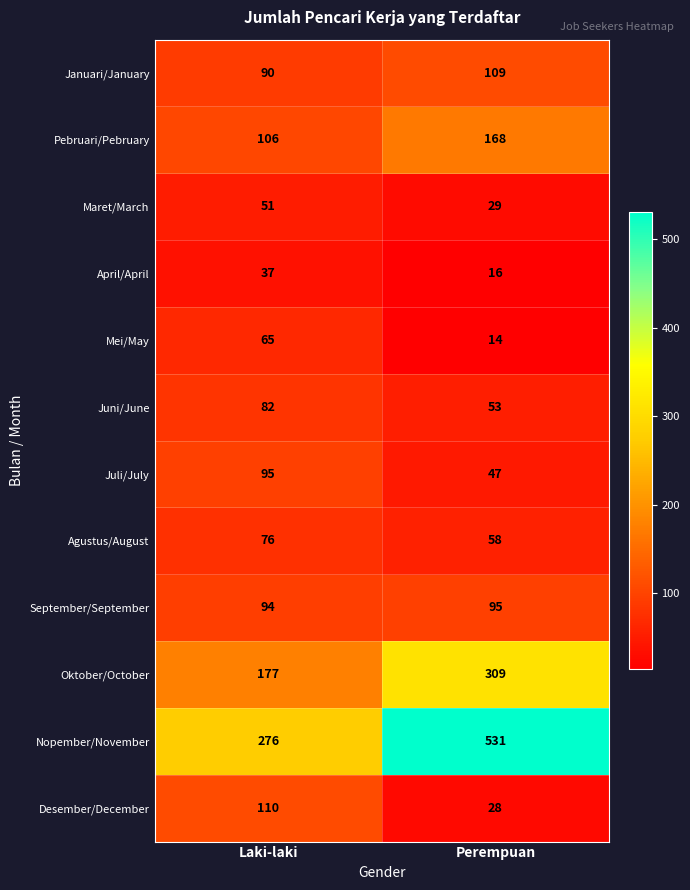

Is the value of September/September at Perempuan greater than the value of Juni/June at Perempuan?

Yes